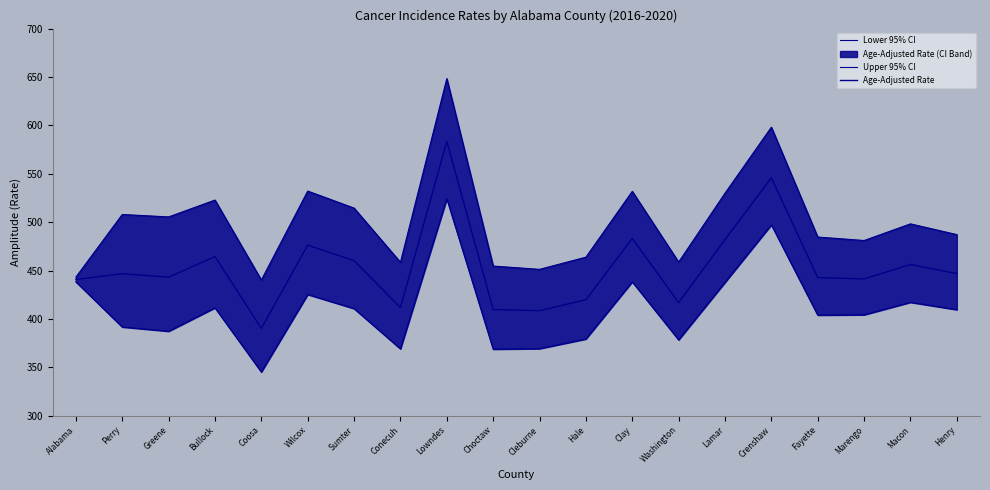

What is the minimum value for Lower 95% CI?

345.1